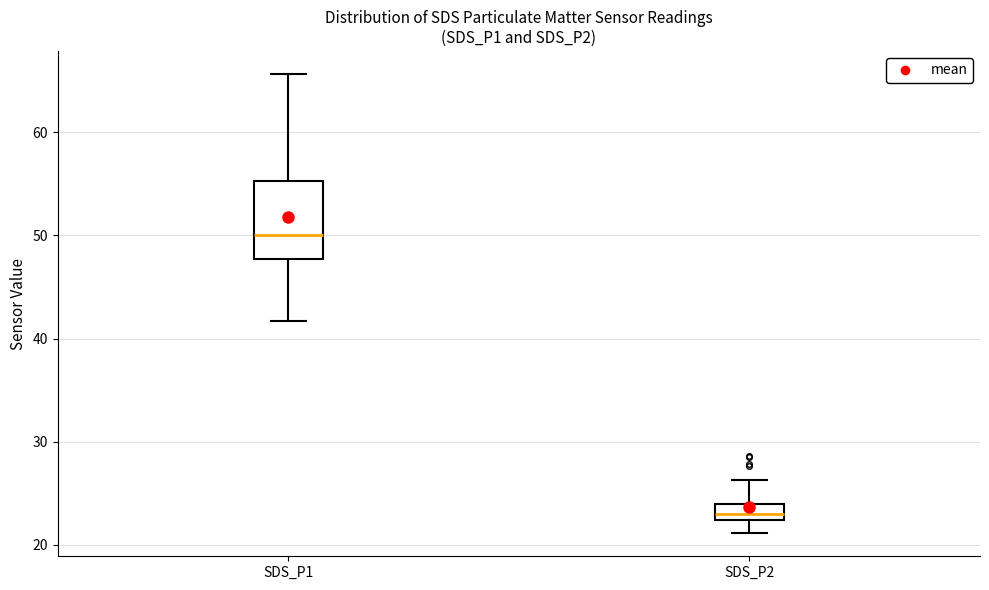

Comparing the boxes themselves (not the whiskers), which one is the tallest?

SDS_P1